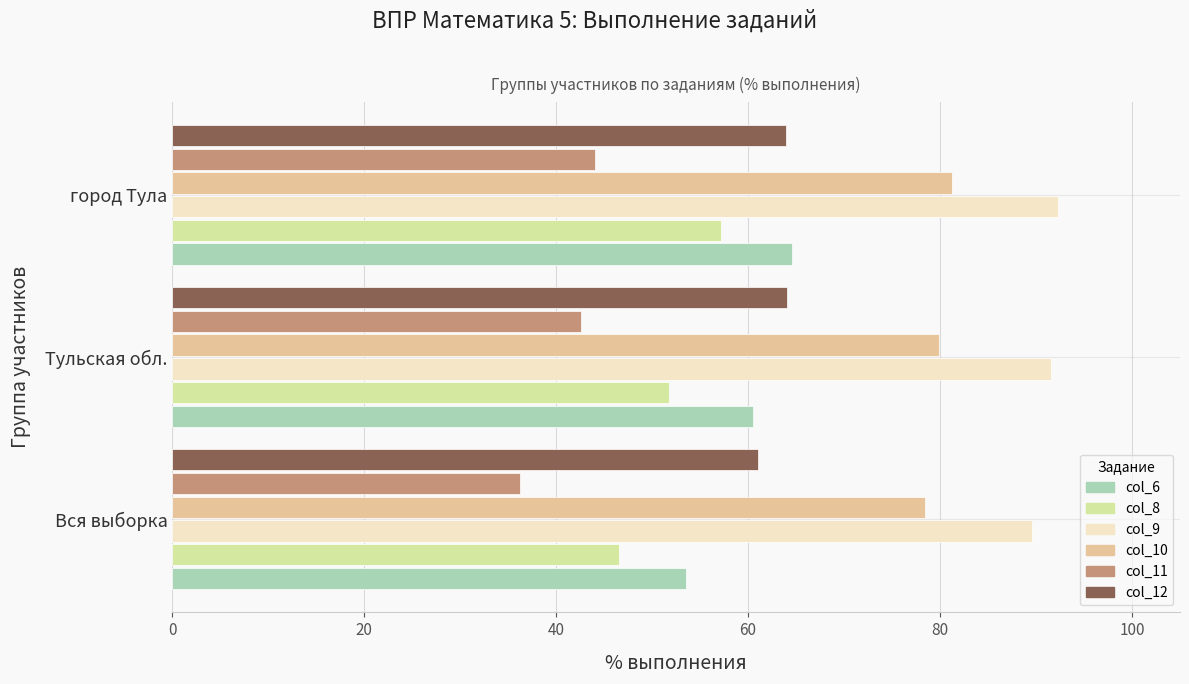

What is the highest value of the col_12 series?

64.1